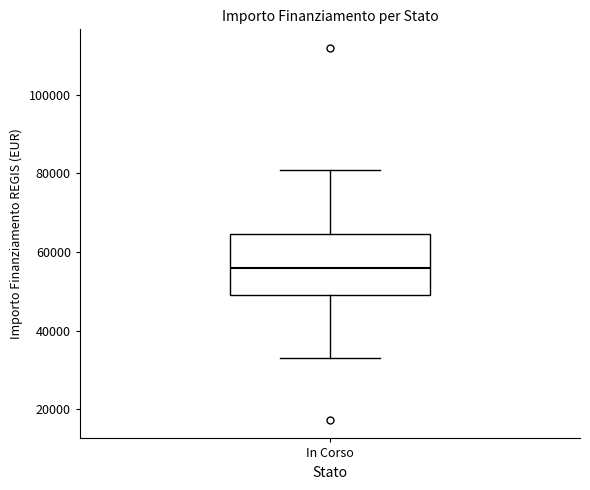

Where is the lower edge of the box for In Corso on the y-axis? The values are not printed on the chart, so give them approximately, as read against the axis.

50000